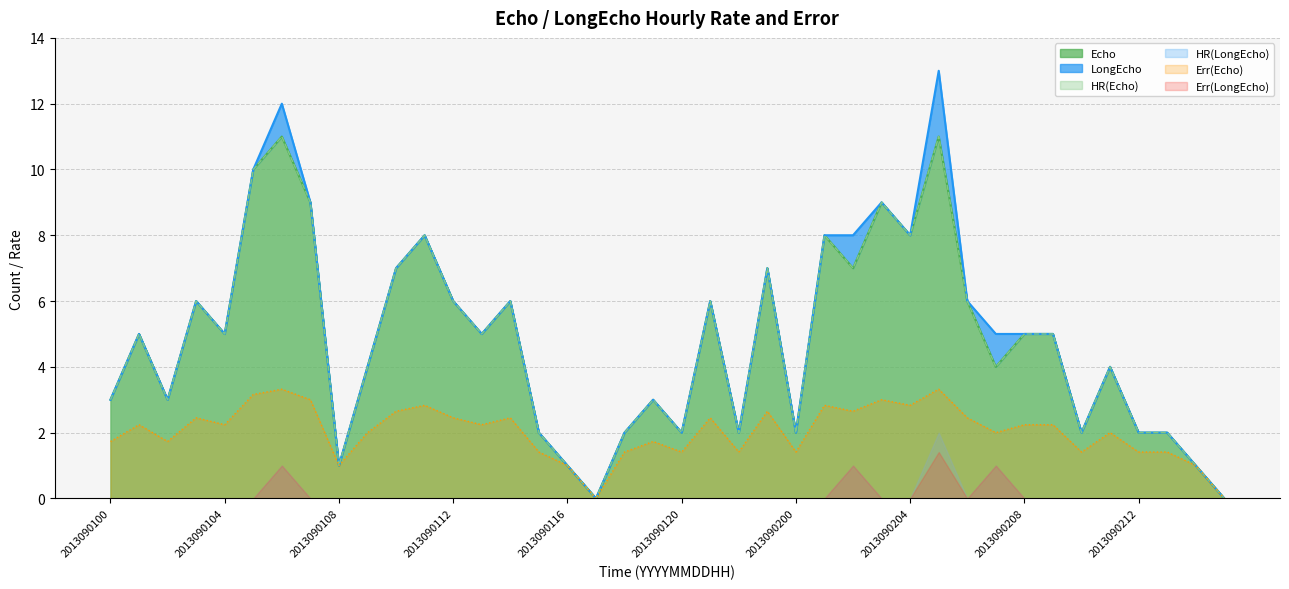

Which has a higher value, 2013090201 or 2013090107?

2013090107